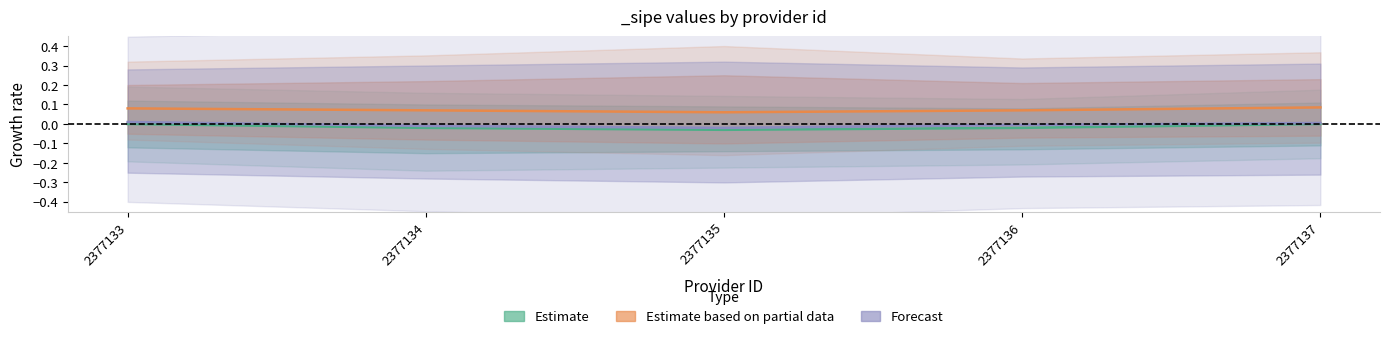

Reading right to left, what are all the values shown in this chart?

Estimate: 0.0	-0.0	-0.0	-0.0	0.0
Estimate based on partial data: 0.1	0.1	0.1	0.1	0.1
Forecast: 0.0	-0.0	-0.0	-0.0	0.0